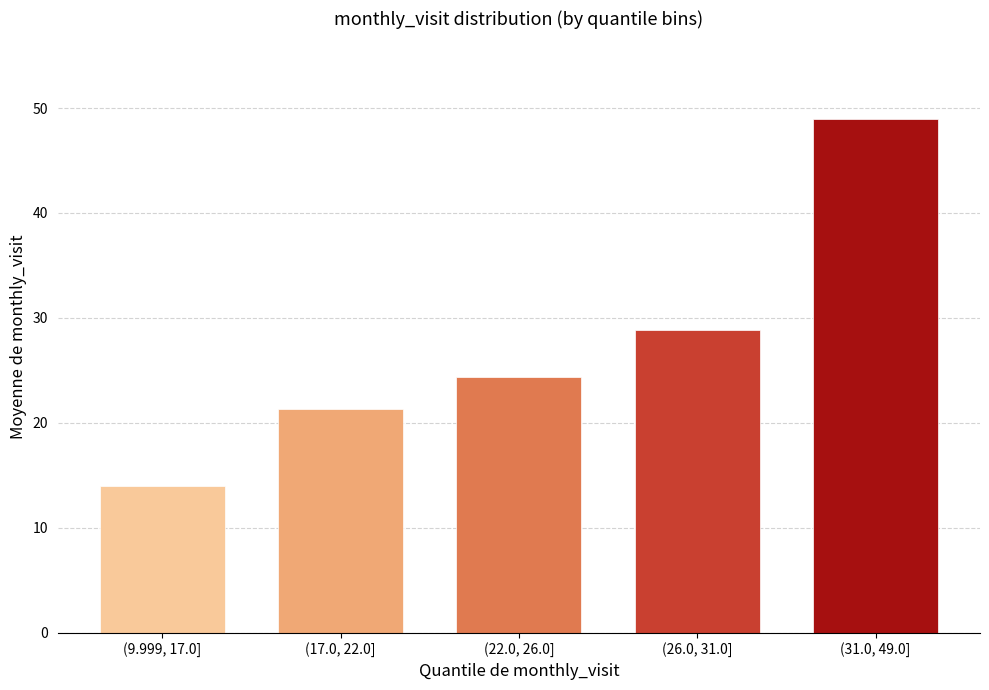

Reading left to right, what are all the values shown in this chart?

14.0	21.3	24.4	28.9	49.0